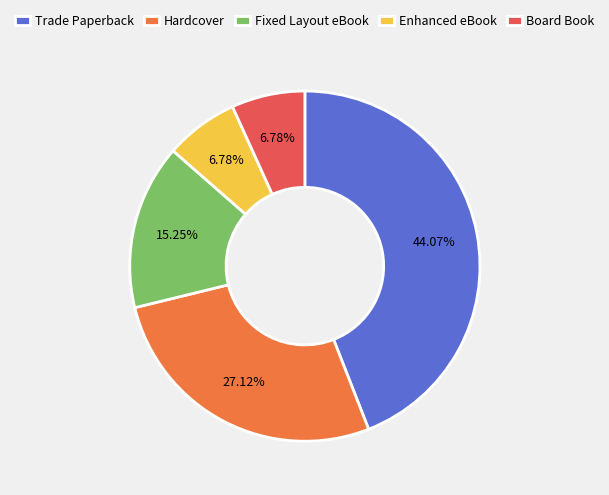

To the nearest percent, what portion does Fixed Layout eBook represent?

15%